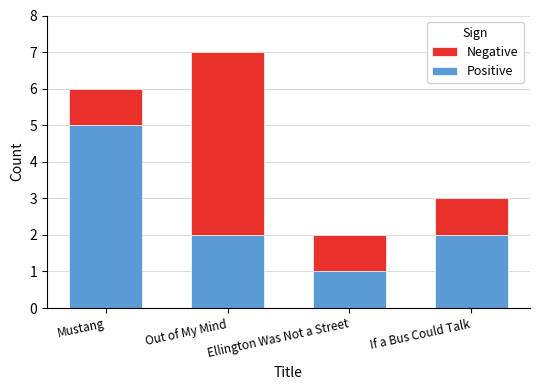

True or false: Positive has a value of 1 at Ellington Was Not a Street.

True